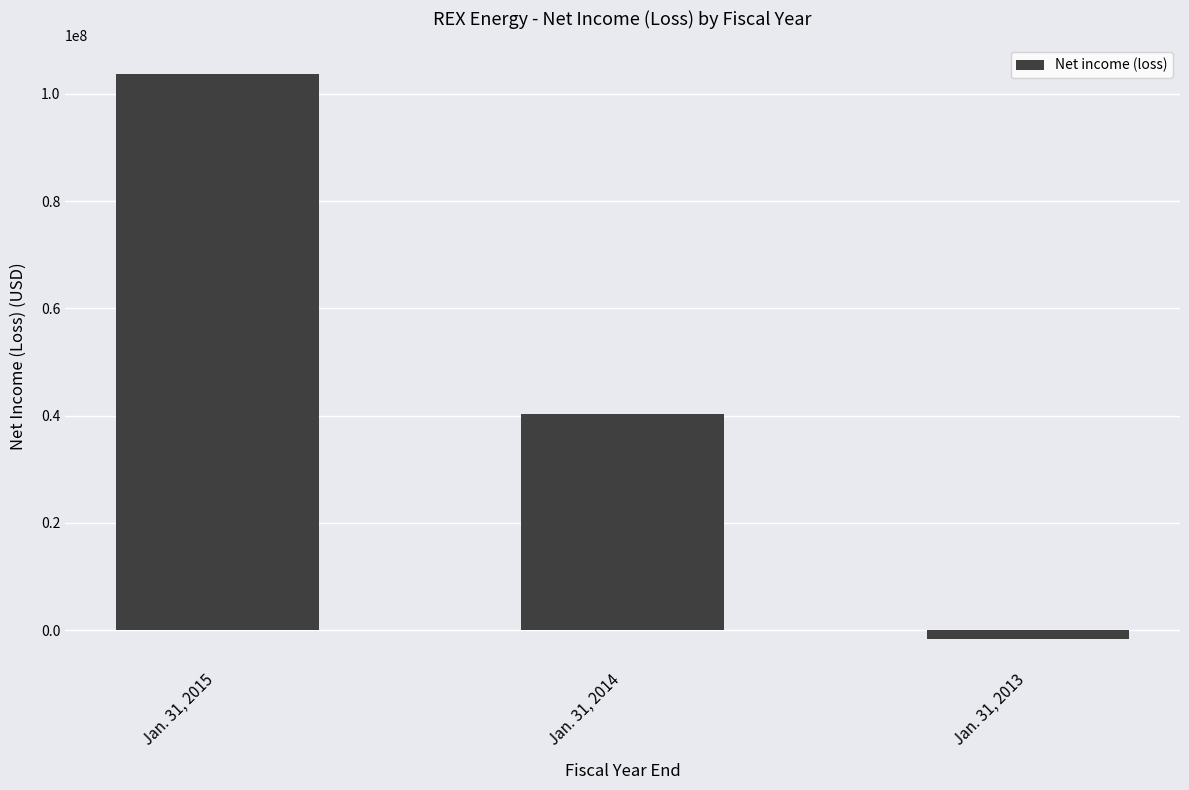

Reading left to right, transcribe all the data shown in this chart.

Jan. 31, 2015=103714000	Jan. 31, 2014=40229000	Jan. 31, 2013=-1588000